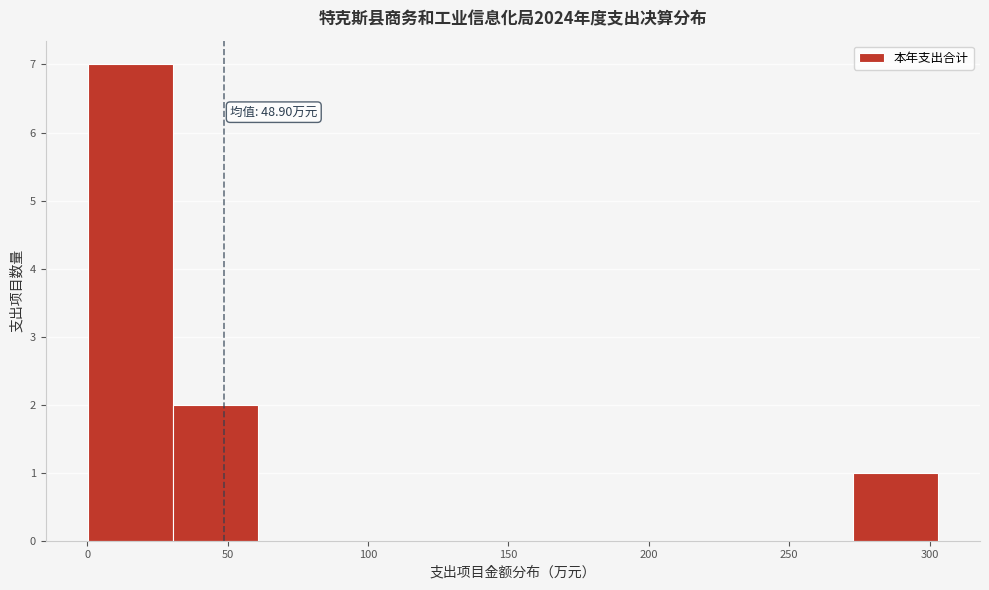

Over which range of the x-axis is the bar tallest?

0 to 30